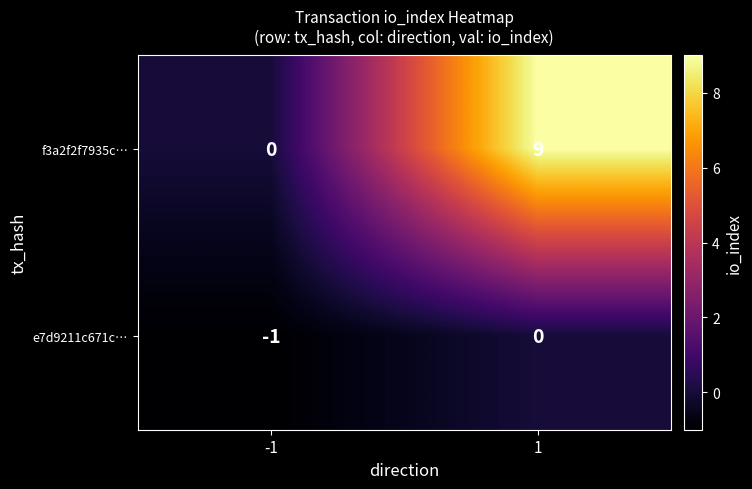

Which series has the largest range (max minus min)?

f3a2f2f7935c…